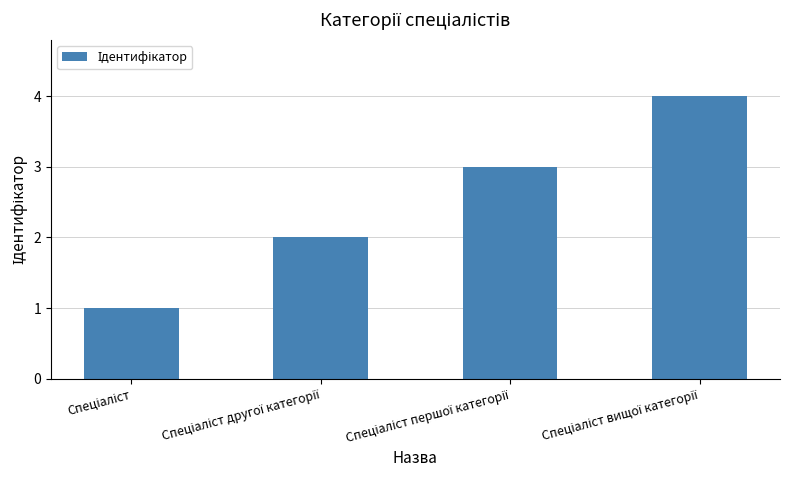

What is the maximum value shown in the chart?

4